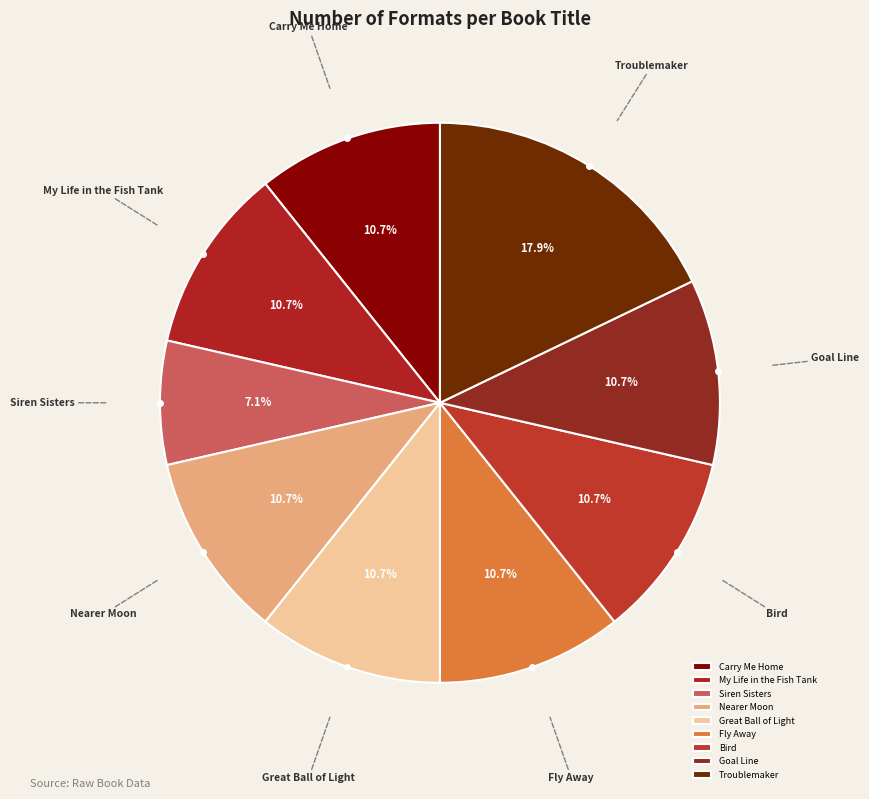

What percentage is the Goal Line slice, to the nearest percent?

11%